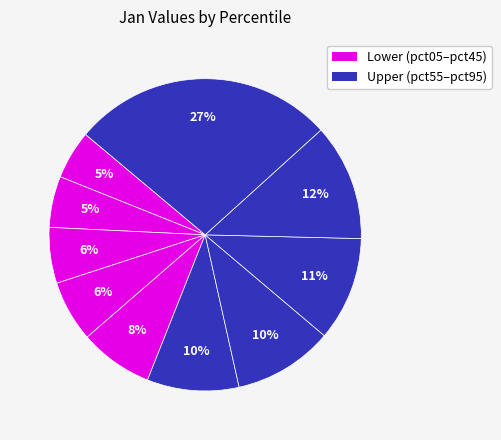

How many slices are in this pie chart?

10